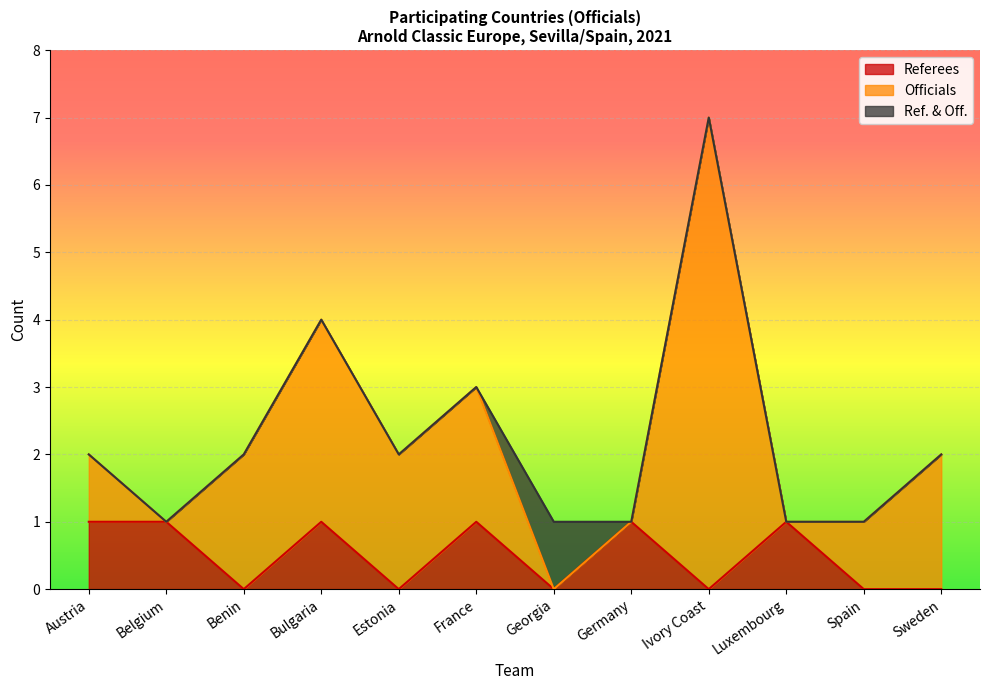

True or false: Referees and Officials intersect in this chart.

True